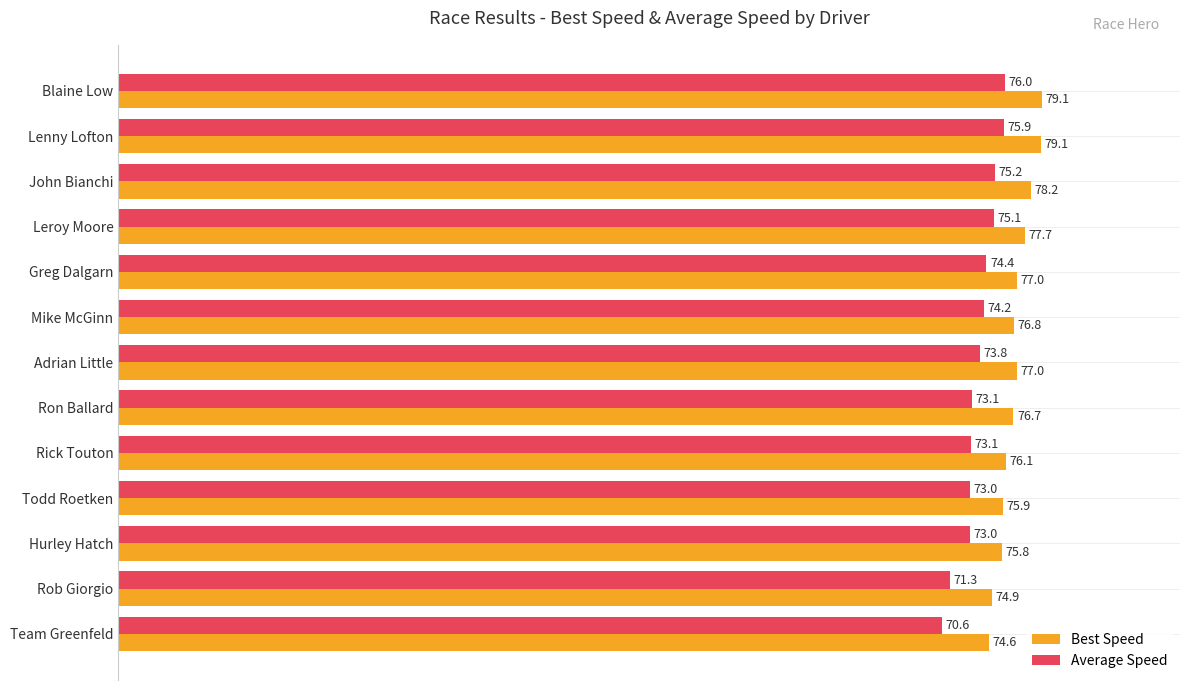

How many data points in Average Speed are less than 73?

2